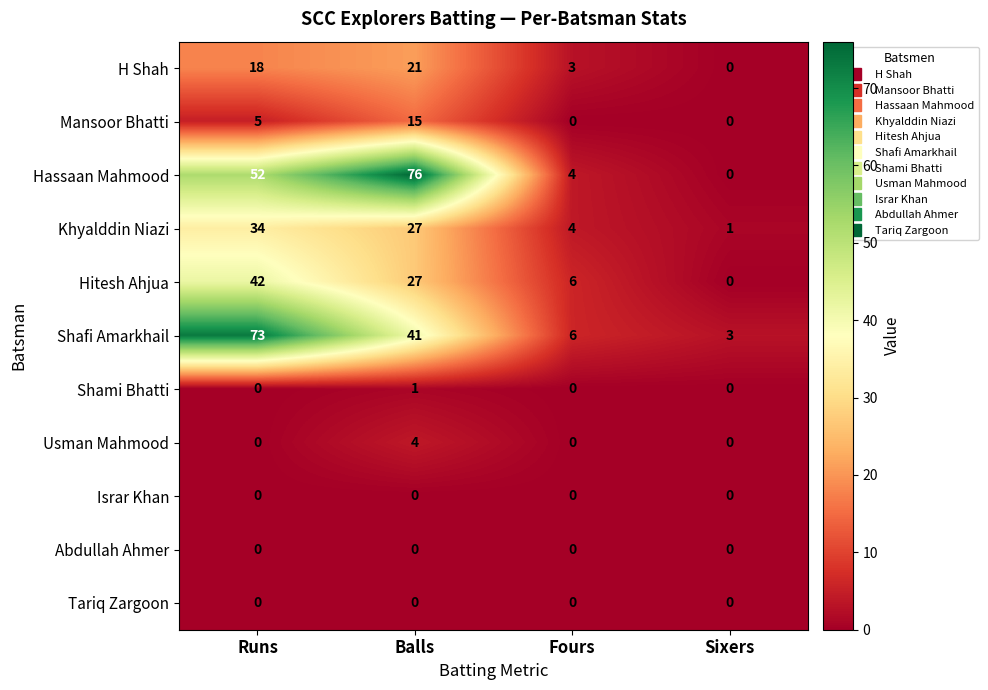

How many data points in Hassaan Mahmood are less than 52?

2